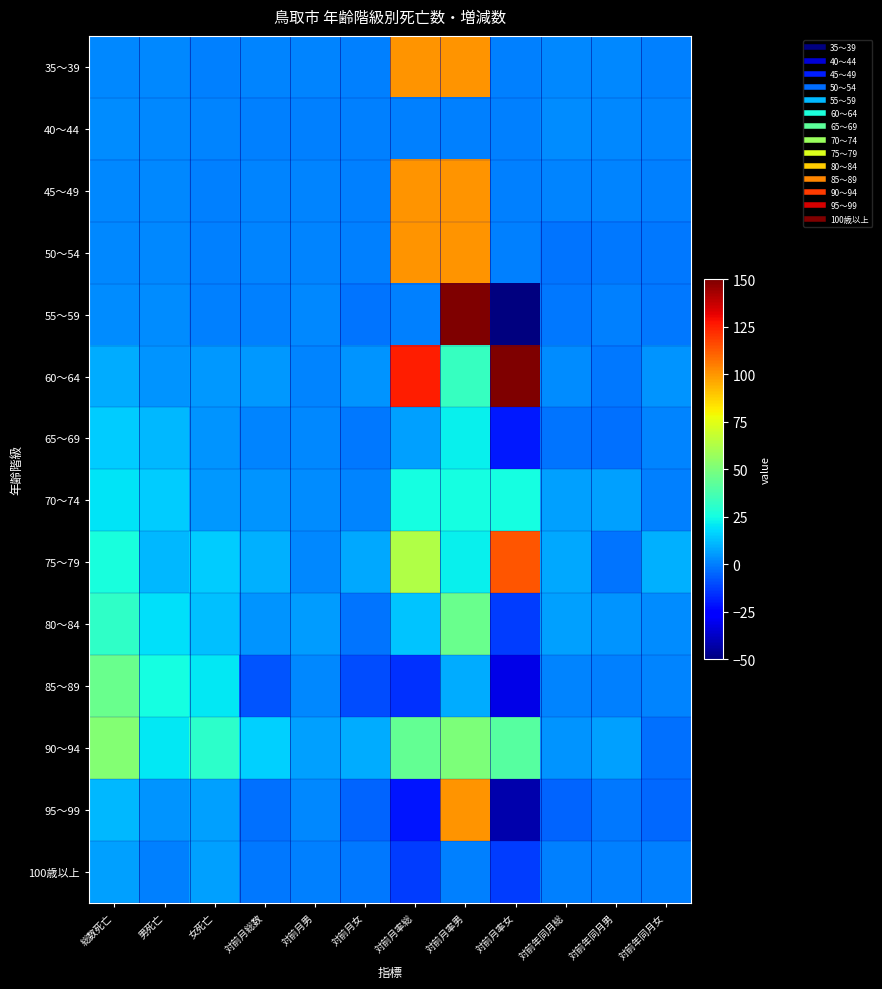

Which category has the lowest value across all series?

対前月率女